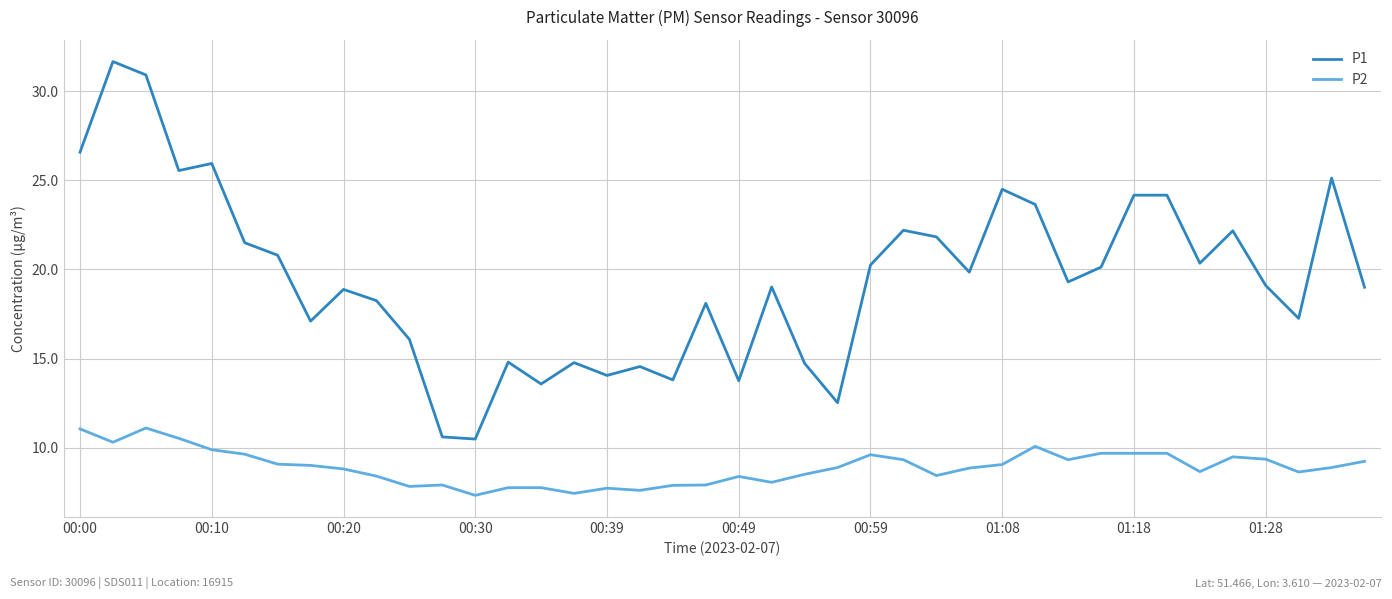

Does the chart have visible grid lines?

Yes